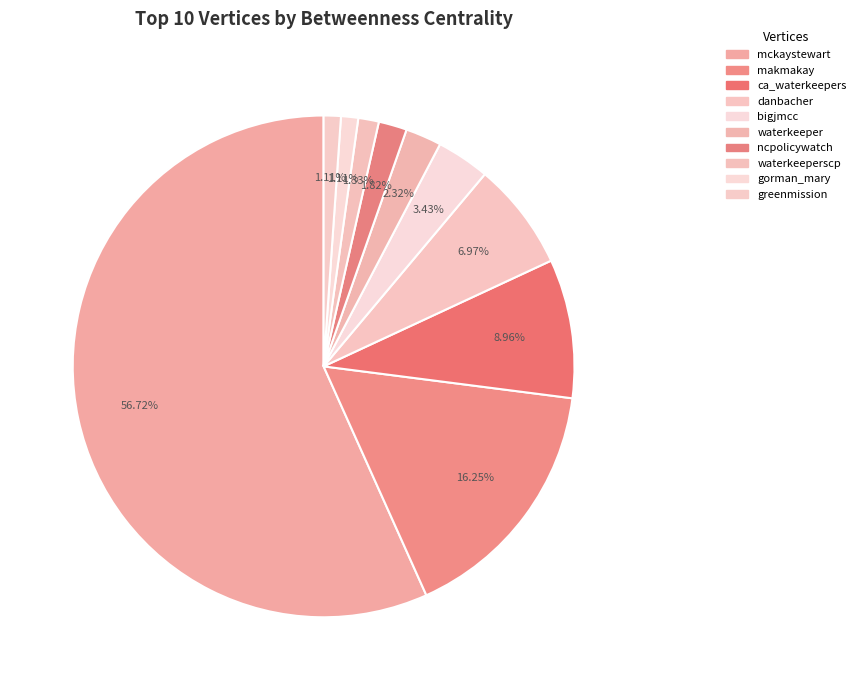

What is the majority slice?

mckaystewart